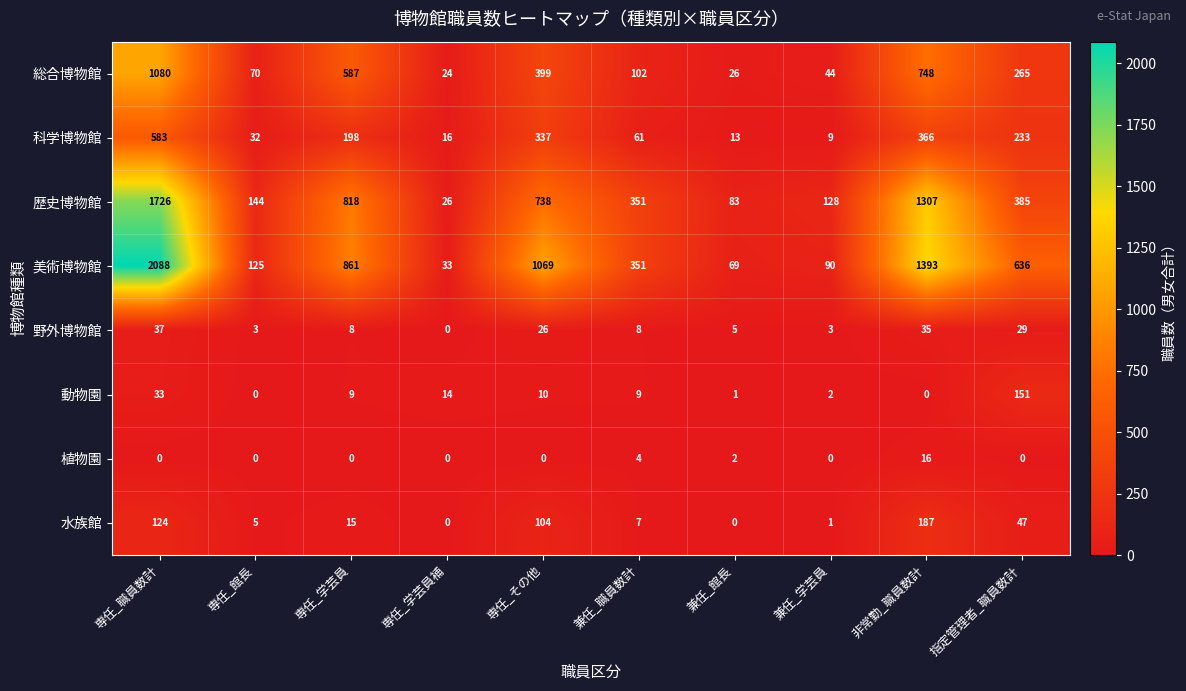

The 歴史博物館 series shows 186 at 専任_学芸員. True or false?

False